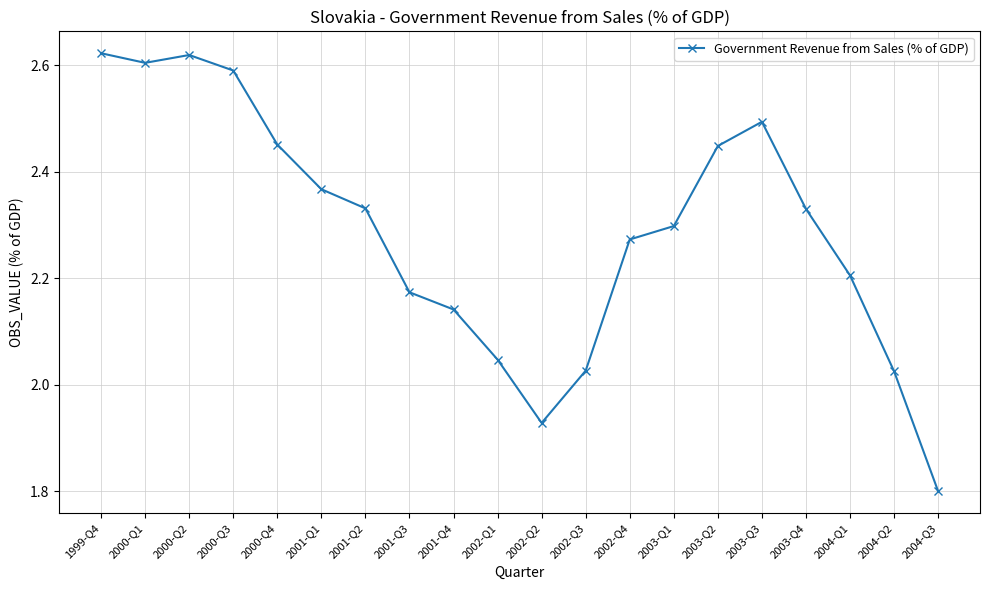

What is the difference between the second highest and minimum values?

0.8